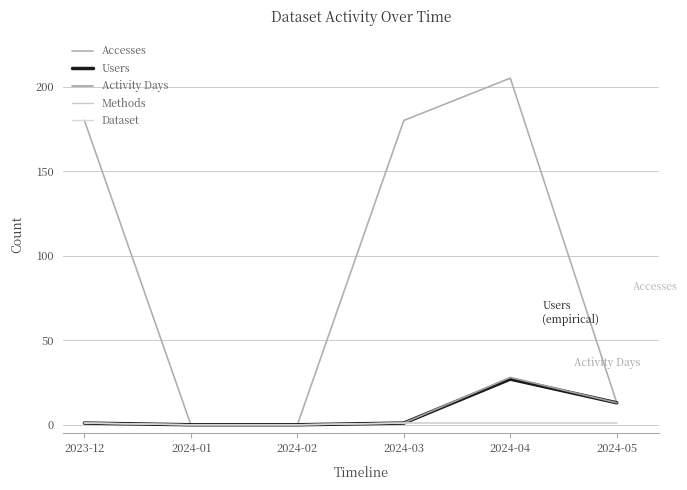

Does the chart display data point markers on the line(s)?

No